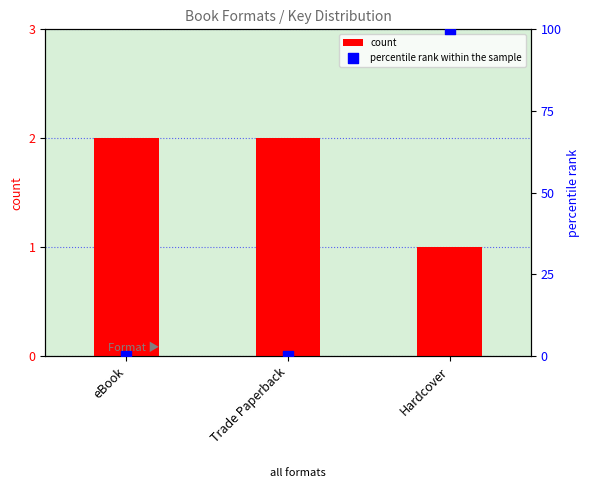

Is the value of percentile rank within the sample at Hardcover greater than the value of count at Hardcover?

Yes